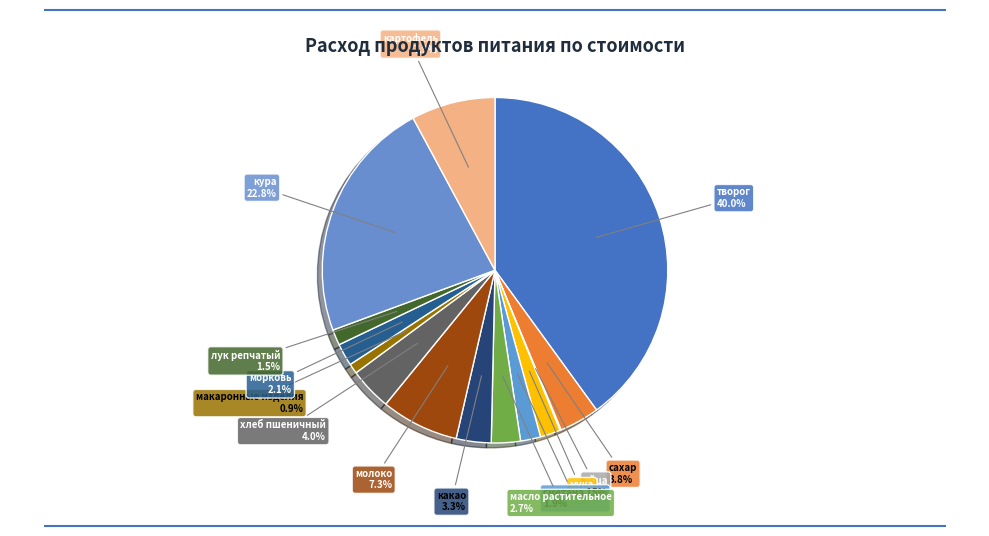

Rank the categories by value from highest to lowest.

творог, кура, картофель, молоко, хлеб пшеничный, сахар, какао, масло растительное, морковь, мука, сметана 15%, лук репчатый, макаронные изделия, яйца